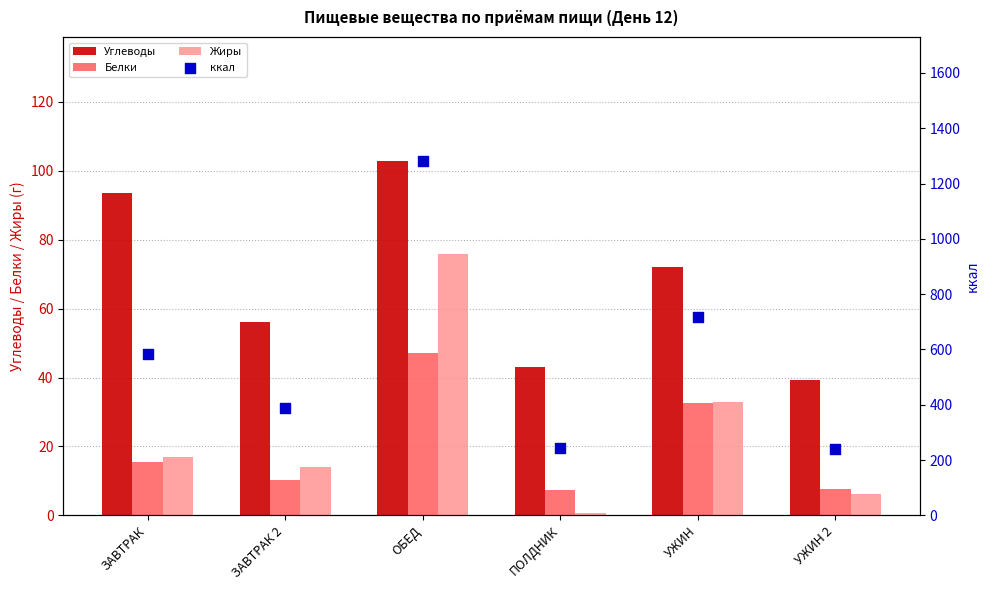

Which series contains the highest Y value?

ккал